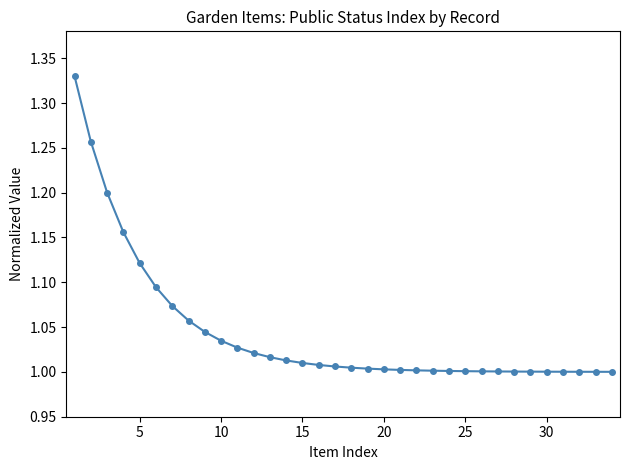

What is the difference between the maximum and minimum values?

0.3